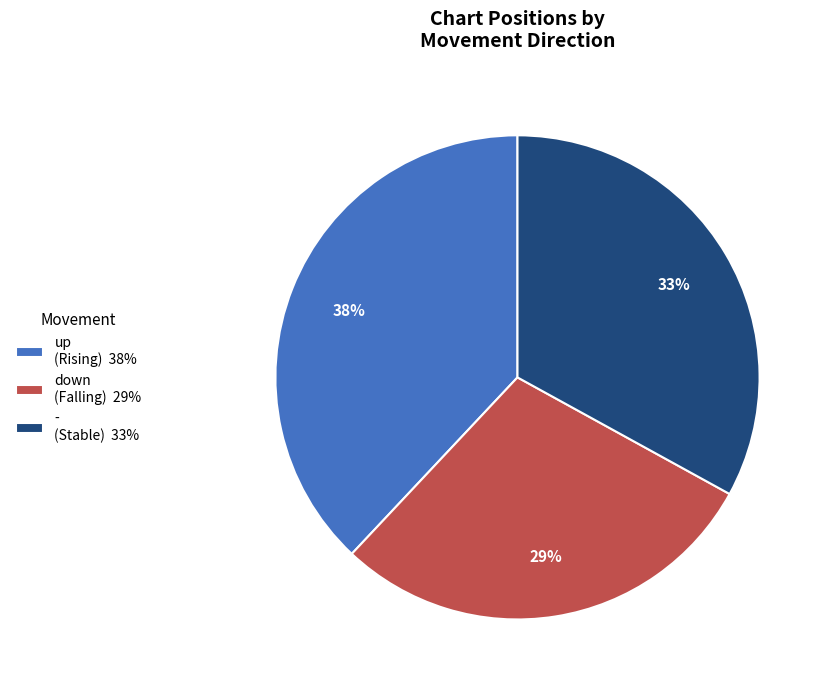

Is - the majority of the pie?

No